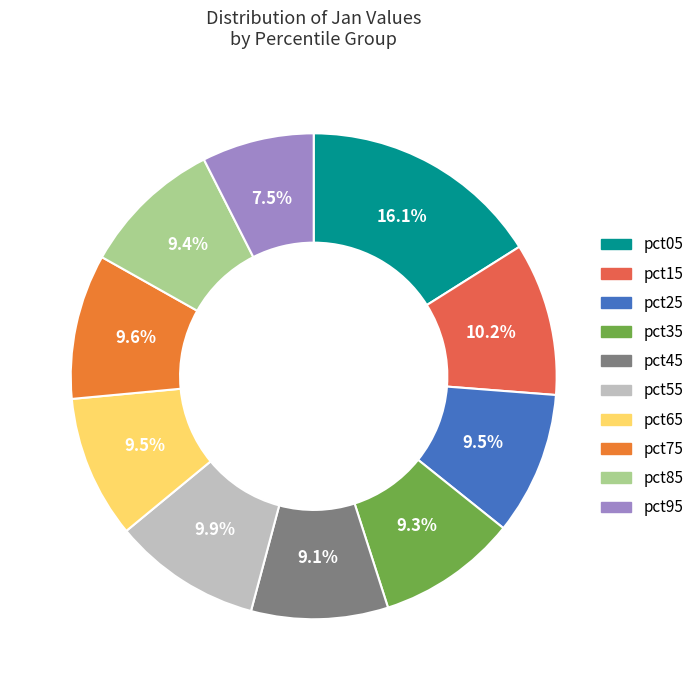

How many slices are in this pie chart?

10